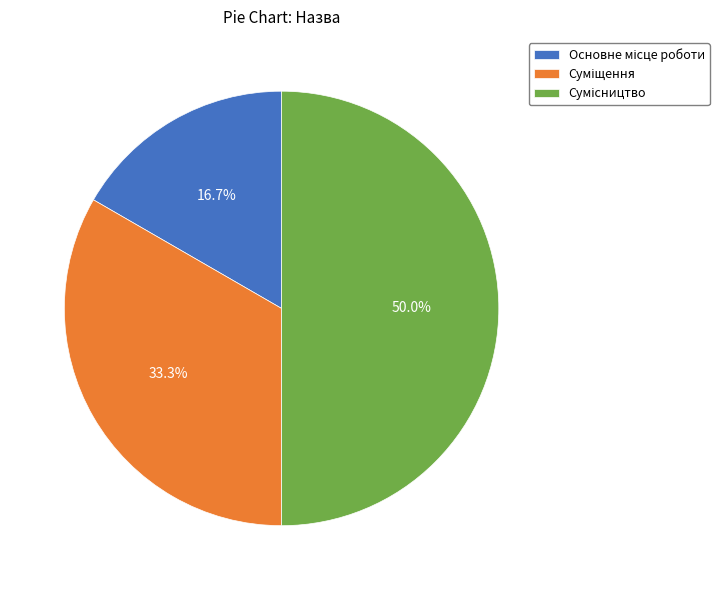

Combined, do Суміщення and Сумісництво account for over 50%?

Yes